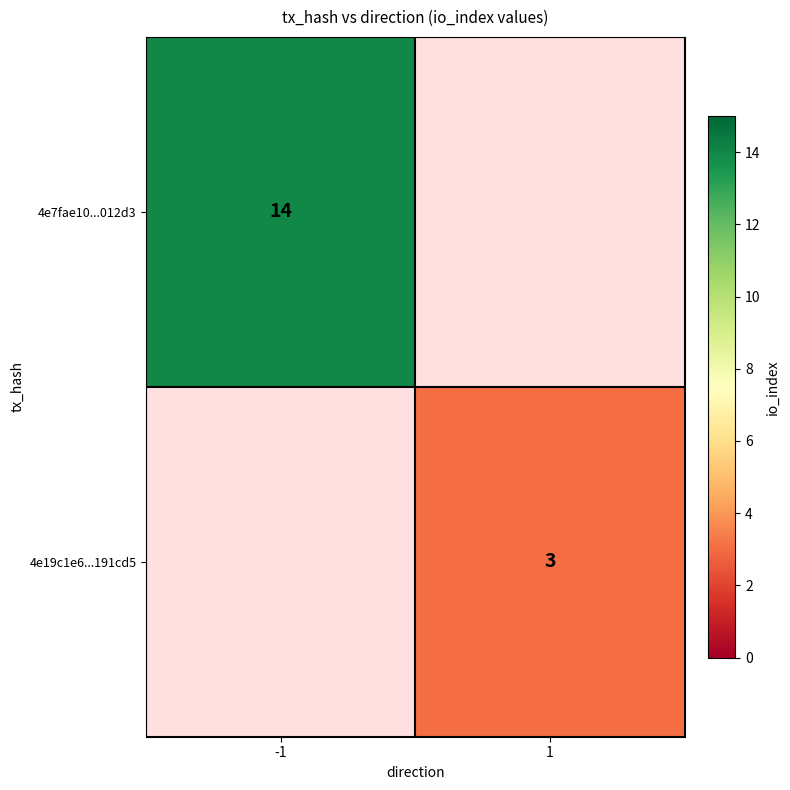

The value of 4e19c1e6...191cd5 at 1 is 3. True or false?

True